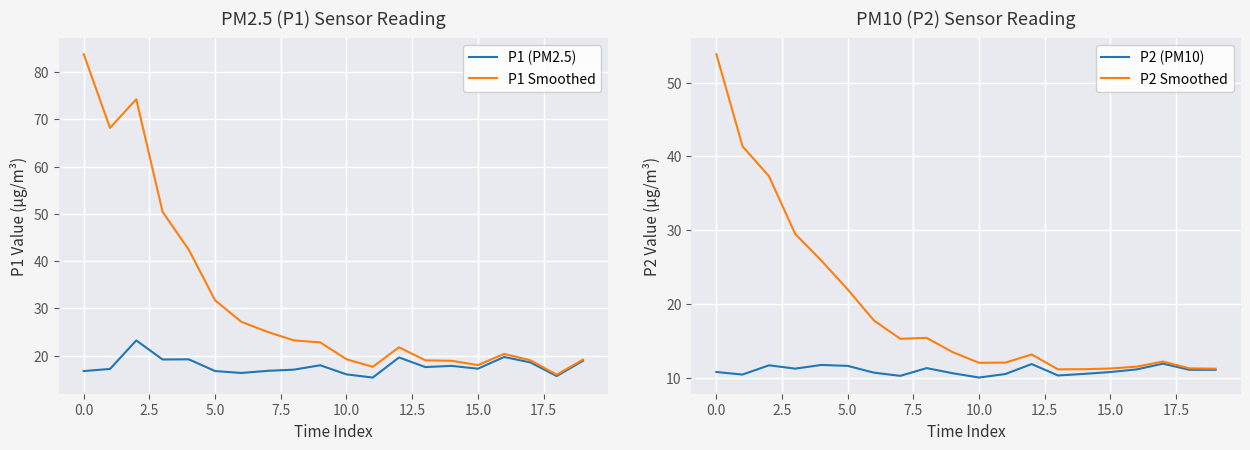

What is the lowest value of the P1 Smoothed series?

16.0